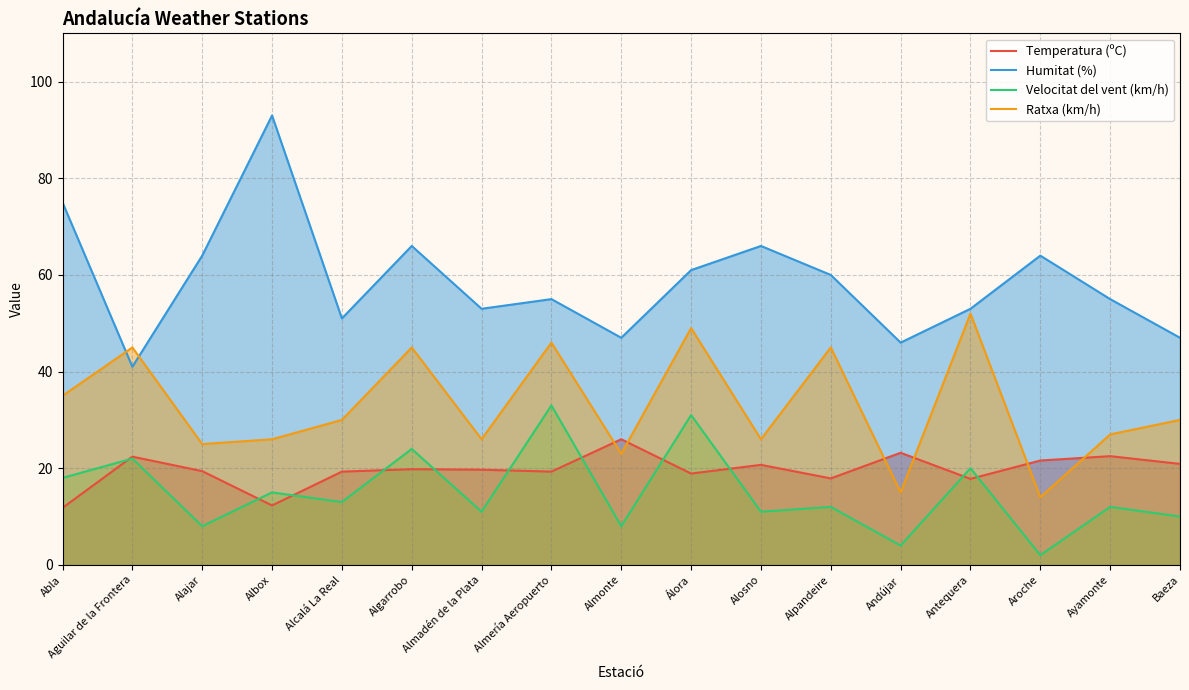

What position from the right is Albox?

14